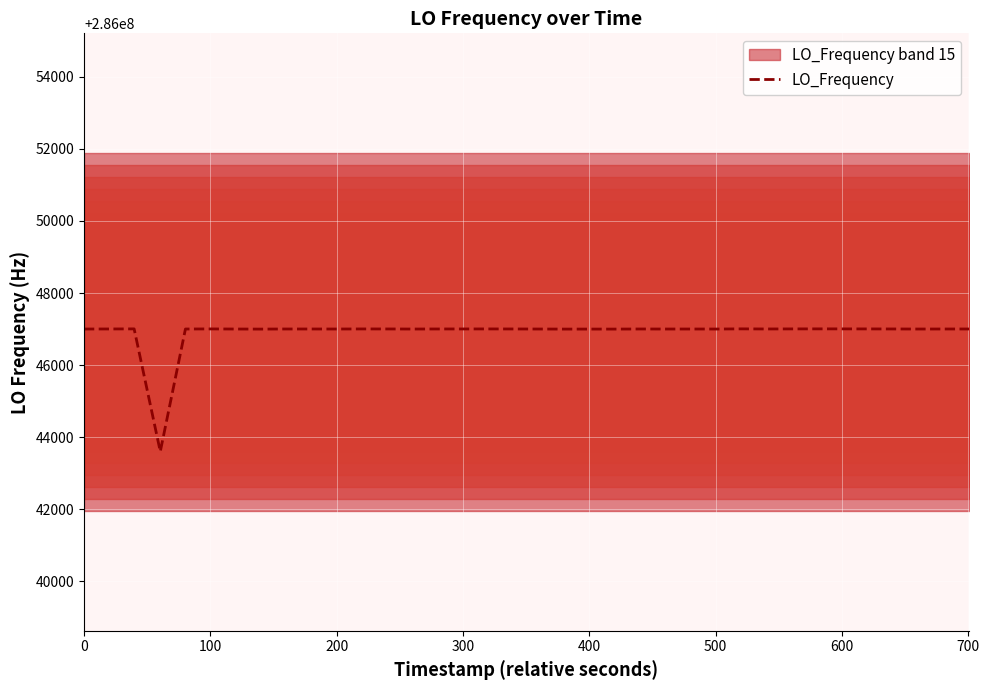

What is the sum of all values?

11441876640.7